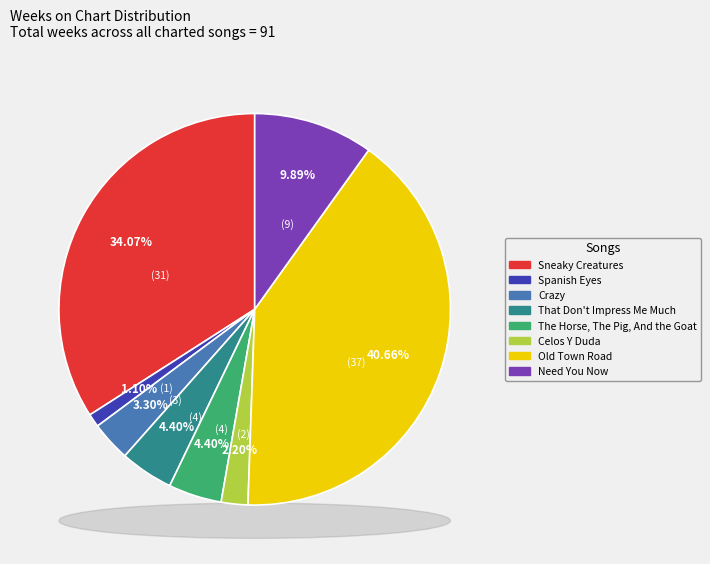

To the nearest percent, what portion does Shania Twain - That Don't Impress Me Much represent?

4%